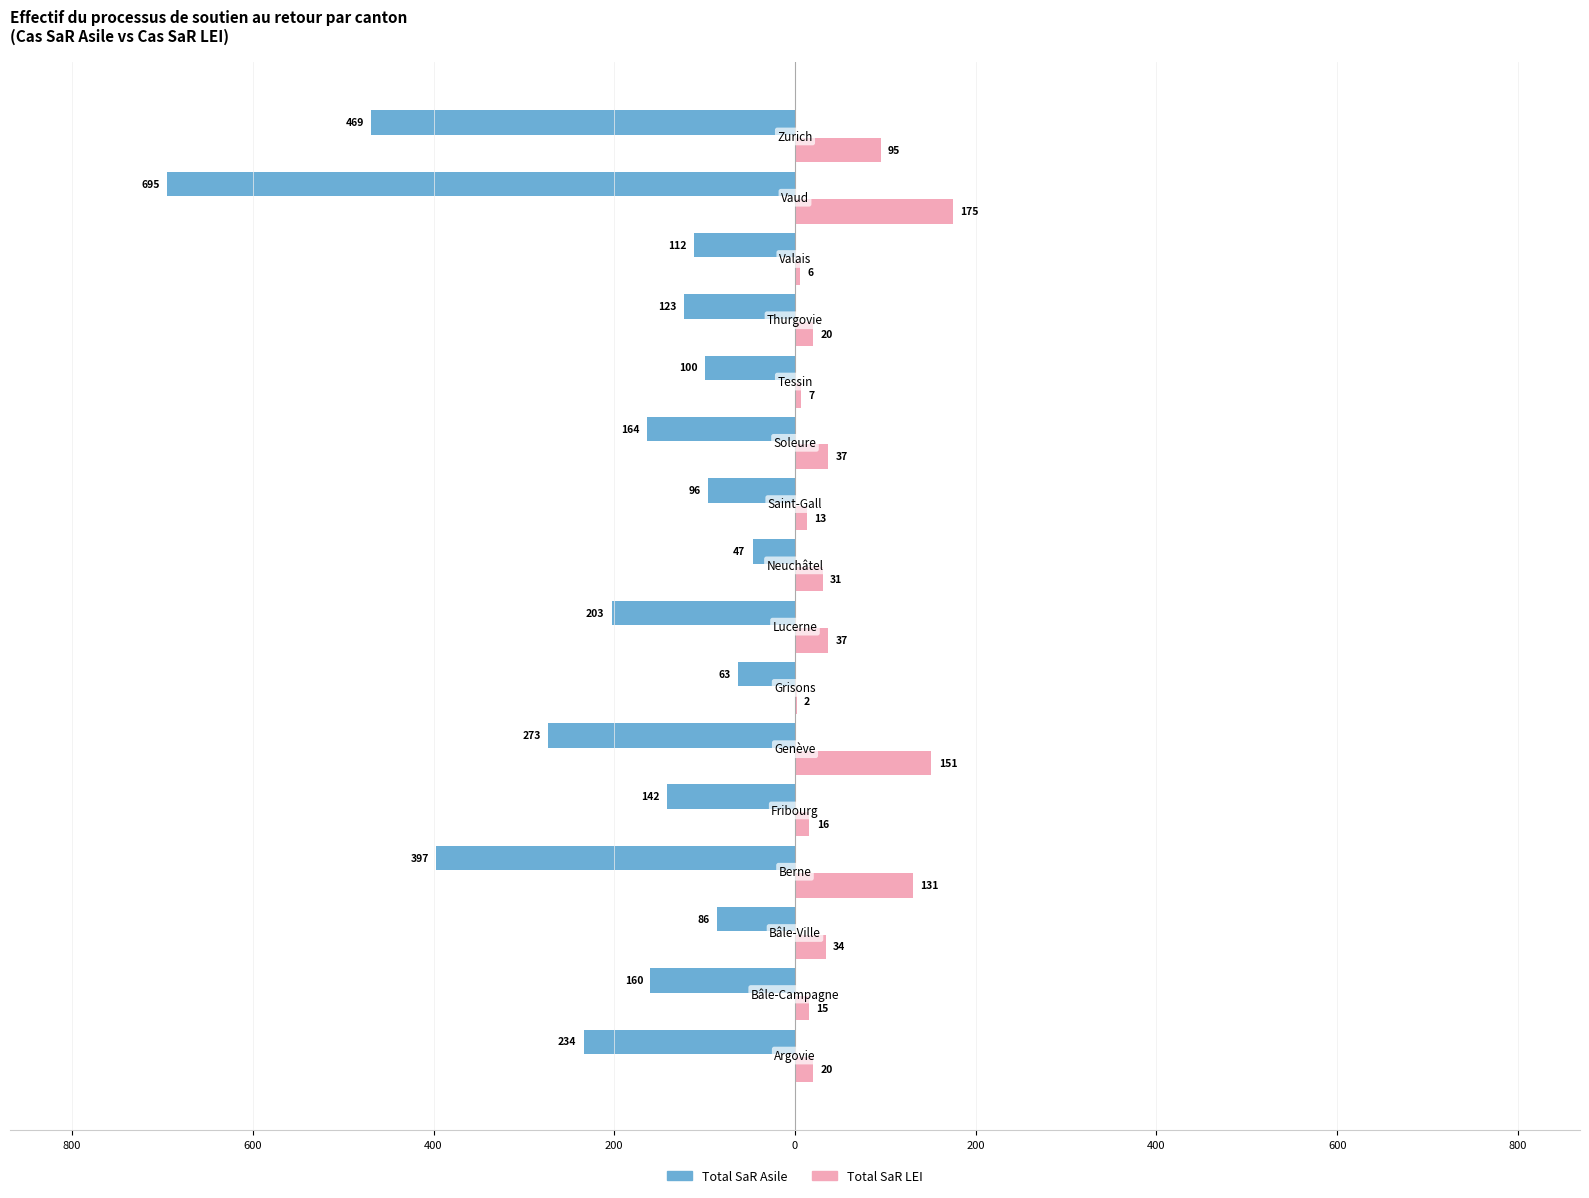

What is the average value of the Total SaR Asile series?

-210